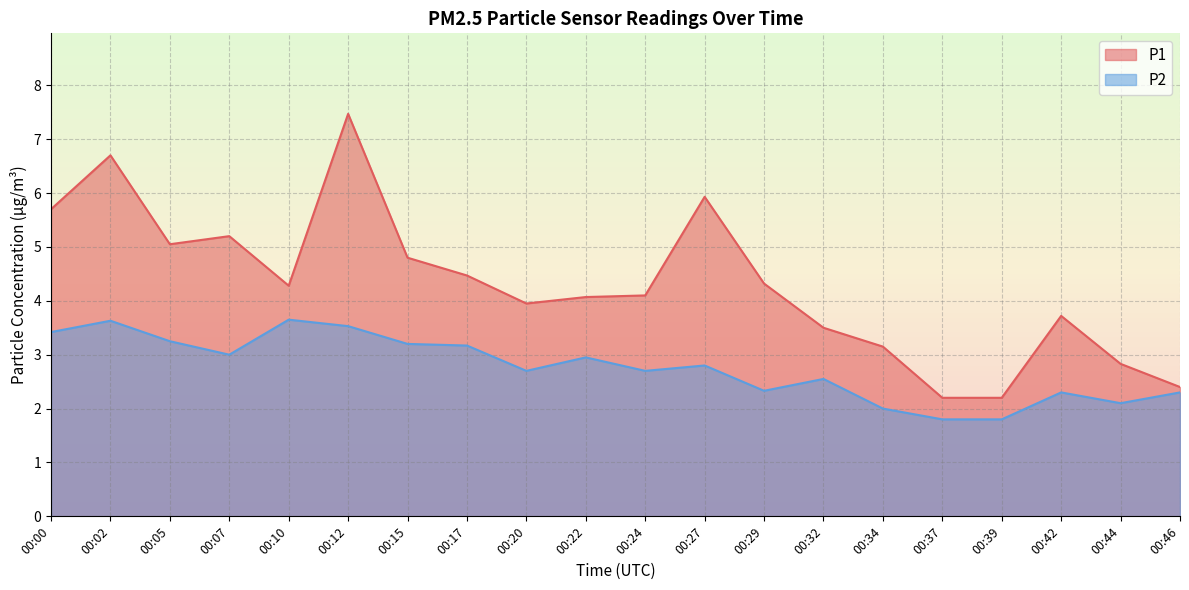

Reading left to right, extract all data points from this chart.

P1: 5.7	6.7	5.0	5.2	4.3	7.5	4.8	4.5	4.0	4.1	4.1	5.9	4.3	3.5	3.1	2.2	2.2	3.7	2.8	2.4
P2: 3.4	3.6	3.2	3.0	3.6	3.5	3.2	3.2	2.7	3.0	2.7	2.8	2.3	2.5	2.0	1.8	1.8	2.3	2.1	2.3